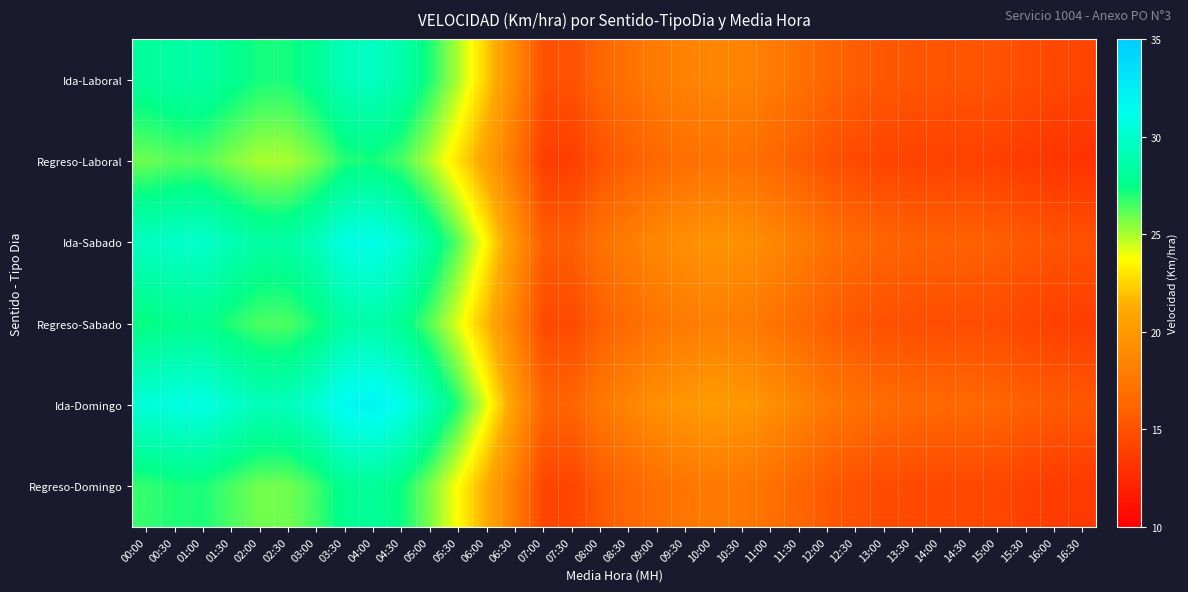

Reading right to left, extract all data points from this chart.

Ida-Laboral: 16:30=14.2	16:00=14.4	15:30=14.7	15:00=15.1	14:30=15.2	14:00=15.2	13:30=15.3	13:00=15.4	12:30=15.8	12:00=16.3	11:30=17.1	11:00=17.9	10:30=18.5	10:00=18.7	09:30=18.4	09:00=17.9	08:30=17.2	08:00=16.3	07:30=15.0	07:00=15.0	06:30=18.8	06:00=22.4	05:30=24.9	05:00=27.1	04:30=28.8	04:00=29.6	03:30=29.3	03:00=28.0	02:30=27.2	02:00=27.2	01:30=27.8	01:00=28.5	00:30=28.5	00:00=28.2
Regreso-Laboral: 16:30=13.1	16:00=13.3	15:30=13.6	15:00=13.9	14:30=14.0	14:00=14.0	13:30=14.0	13:00=14.2	12:30=14.5	12:00=15.0	11:30=15.8	11:00=16.5	10:30=17.0	10:00=17.2	09:30=16.9	09:00=16.4	08:30=15.8	08:00=15.0	07:30=13.8	07:00=13.8	06:30=17.3	06:00=20.6	05:30=22.9	05:00=24.9	04:30=26.5	04:00=27.2	03:30=27.0	03:00=25.7	02:30=25.0	02:00=25.0	01:30=25.6	01:00=26.3	00:30=26.2	00:00=25.9
Ida-Sabado: 16:30=14.9	16:00=15.1	15:30=15.5	15:00=15.8	14:30=16.0	14:00=16.0	13:30=16.0	13:00=16.2	12:30=16.5	12:00=17.1	11:30=18.0	11:00=18.8	10:30=19.4	10:00=19.6	09:30=19.3	09:00=18.8	08:30=18.0	08:00=17.1	07:30=15.7	07:00=15.7	06:30=19.8	06:00=23.5	05:30=26.2	05:00=28.4	04:30=30.2	04:00=31.1	03:30=30.8	03:00=29.4	02:30=28.5	02:00=28.5	01:30=29.2	01:00=30.0	00:30=29.9	00:00=29.6
Regreso-Sabado: 16:30=13.8	16:00=14.0	15:30=14.3	15:00=14.6	14:30=14.8	14:00=14.8	13:30=14.8	13:00=15.0	12:30=15.3	12:00=15.8	11:30=16.6	11:00=17.4	10:30=17.9	10:00=18.1	09:30=17.8	09:00=17.3	08:30=16.7	08:00=15.8	07:30=14.5	07:00=14.5	06:30=18.3	06:00=21.7	05:30=24.2	05:00=26.2	04:30=27.9	04:00=28.7	03:30=28.4	03:00=27.1	02:30=26.4	02:00=26.4	01:30=27.0	01:00=27.7	00:30=27.6	00:00=27.3
Ida-Domingo: 16:30=15.4	16:00=15.6	15:30=15.9	15:00=16.3	14:30=16.5	14:00=16.5	13:30=16.5	13:00=16.7	12:30=17.0	12:00=17.6	11:30=18.5	11:00=19.3	10:30=19.9	10:00=20.1	09:30=19.9	09:00=19.3	08:30=18.5	08:00=17.6	07:30=16.2	07:00=16.2	06:30=20.3	06:00=24.1	05:30=26.9	05:00=29.2	04:30=31.1	04:00=32.0	03:30=31.7	03:00=30.2	02:30=29.4	02:00=29.4	01:30=30.0	01:00=30.8	00:30=30.8	00:00=30.4
Regreso-Domingo: 16:30=13.5	16:00=13.7	15:30=14.0	15:00=14.3	14:30=14.5	14:00=14.5	13:30=14.5	13:00=14.7	12:30=15.0	12:00=15.5	11:30=16.3	11:00=17.0	10:30=17.5	10:00=17.7	09:30=17.5	09:00=17.0	08:30=16.3	08:00=15.5	07:30=14.2	07:00=14.2	06:30=17.9	06:00=21.2	05:30=23.7	05:00=25.7	04:30=27.3	04:00=28.1	03:30=27.9	03:00=26.6	02:30=25.8	02:00=25.8	01:30=26.4	01:00=27.1	00:30=27.1	00:00=26.7